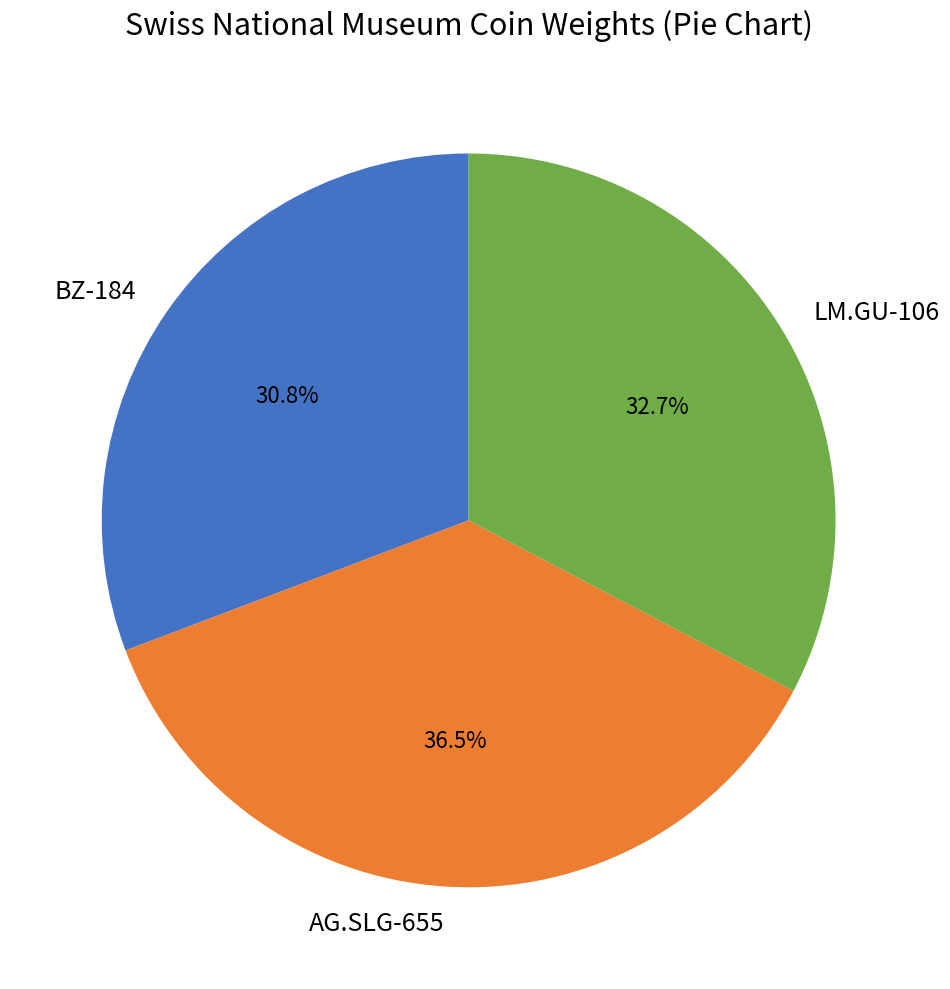

To the nearest percent, what is the difference between the LM.GU-106 and BZ-184 slice percentages?

2%